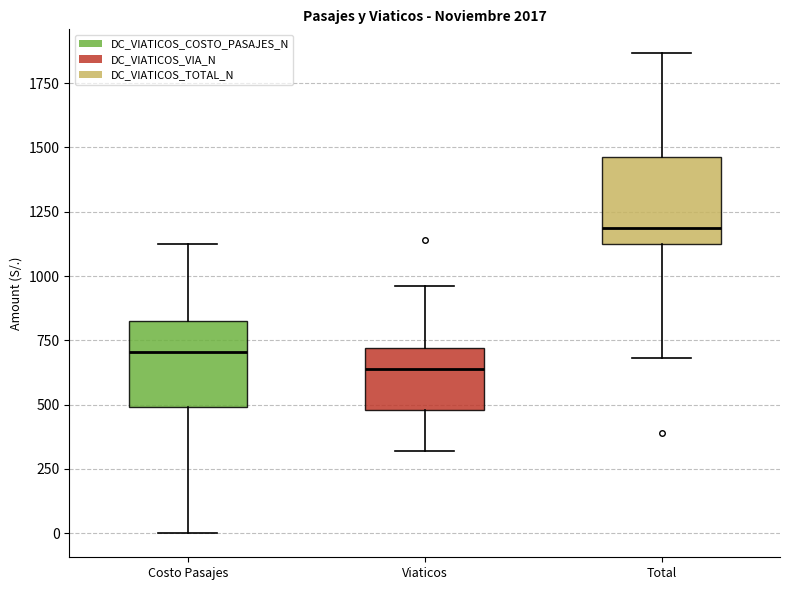

Where is the upper edge of the box for Viaticos on the y-axis? The values are not printed on the chart, so give them approximately, as read against the axis.

700